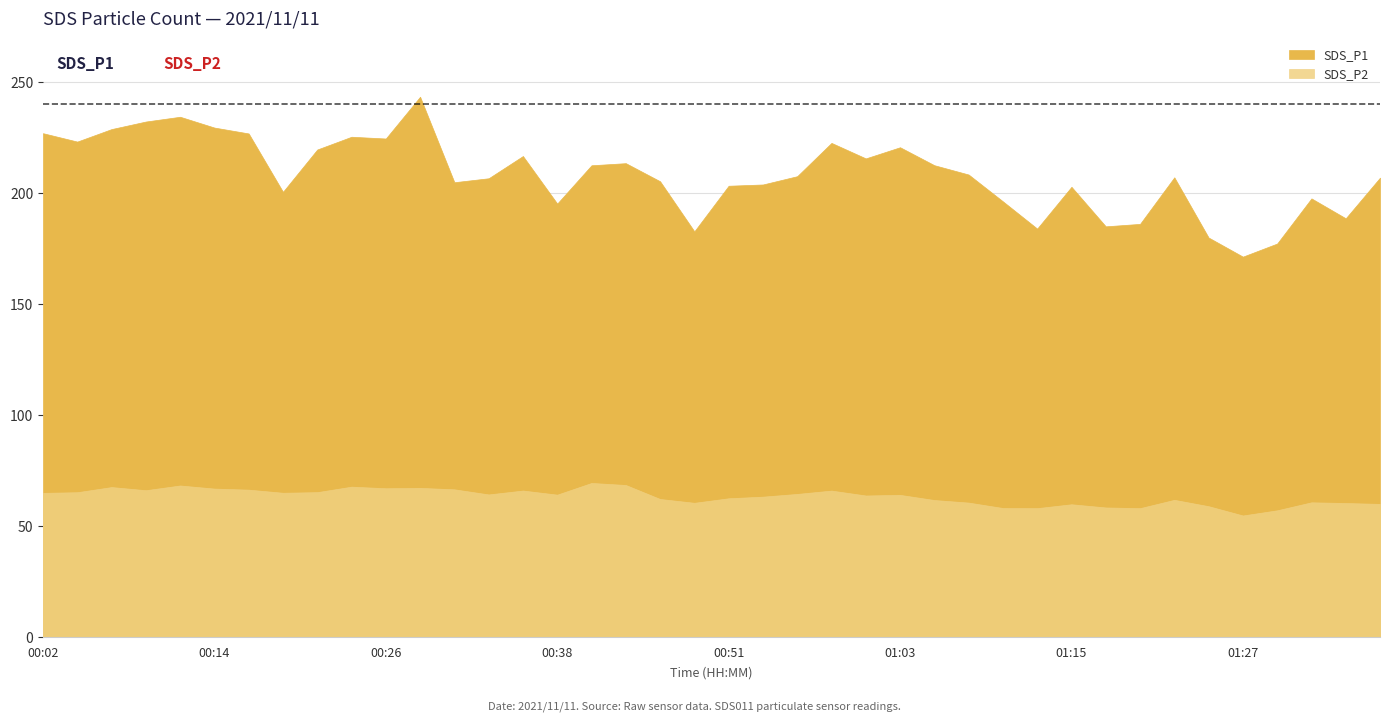

What is the label of the 27th point from the left?

01:05